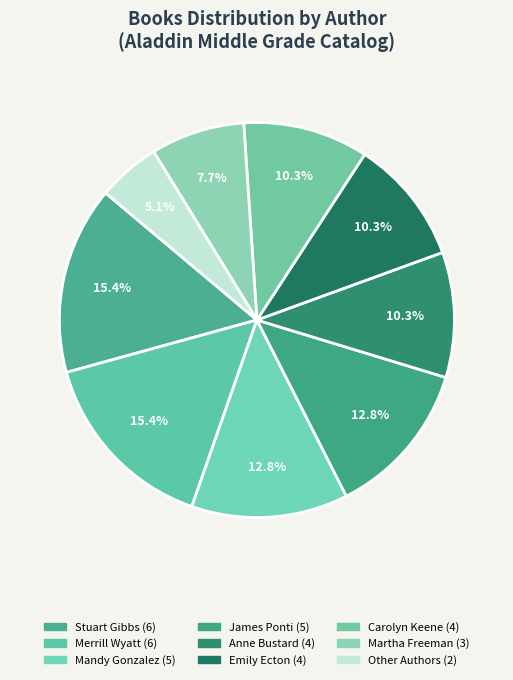

How many slices are in this pie chart?

9